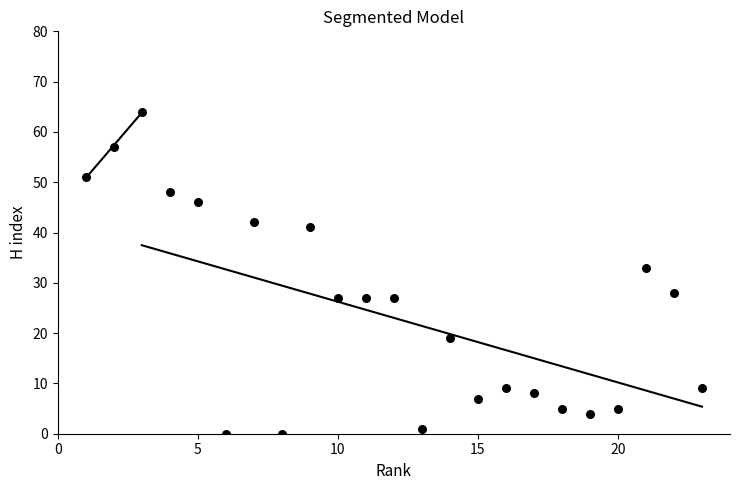

What Y value in the scatter plot is closest to 32?

33